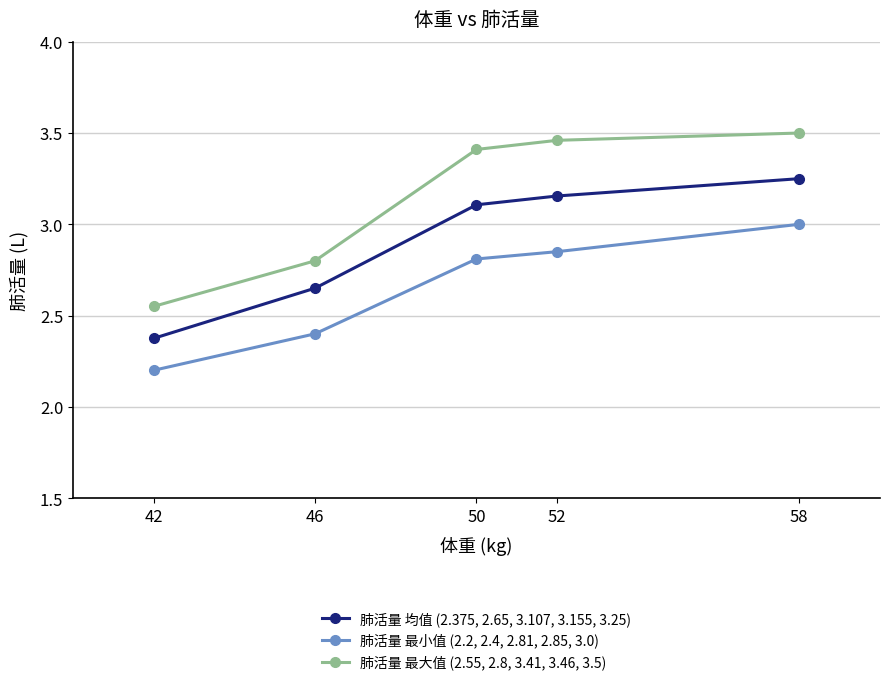

The value of 肺活量 最大值 (2.55, 2.8, 3.41, 3.46, 3.5) at 42 is 1.0. True or false?

False